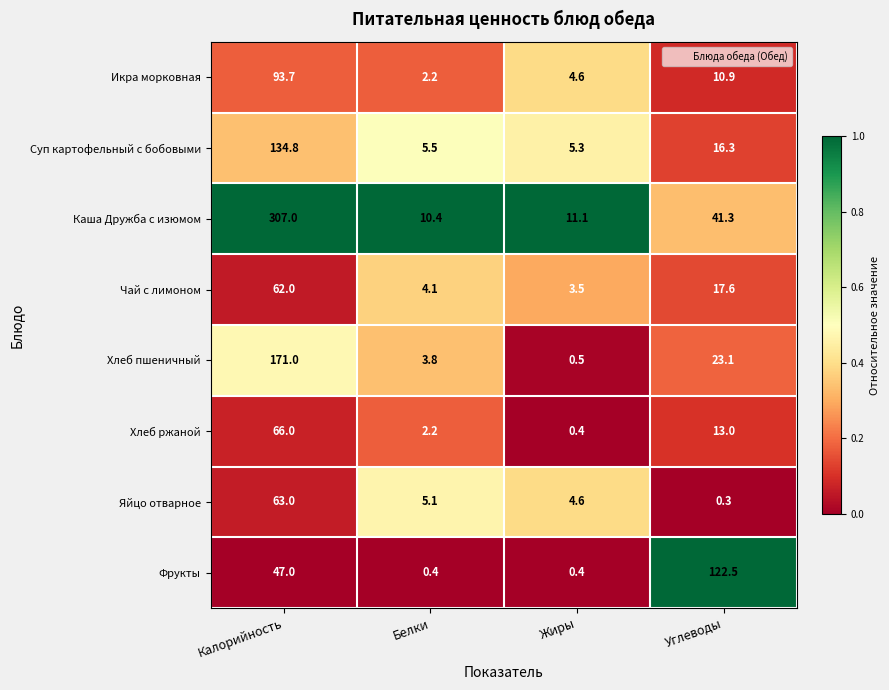

What value does the Фрукты series have at Жиры?

0.4